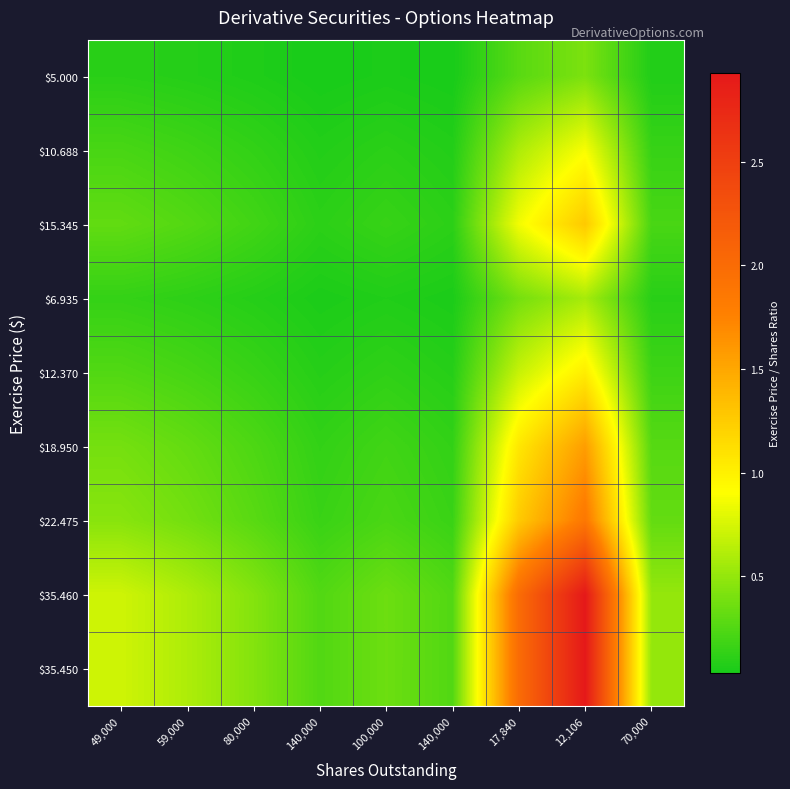

Reading right to left, transcribe all the data shown in this chart.

$5.000: 70,000=0.1	12,106=0.4	17,840=0.3	140,000=0.0	100,000=0.1	140,000=0.0	80,000=0.1	59,000=0.1	49,000=0.1
$10.688: 70,000=0.2	12,106=0.9	17,840=0.6	140,000=0.1	100,000=0.1	140,000=0.1	80,000=0.1	59,000=0.2	49,000=0.2
$15.345: 70,000=0.2	12,106=1.3	17,840=0.9	140,000=0.1	100,000=0.2	140,000=0.1	80,000=0.2	59,000=0.3	49,000=0.3
$6.935: 70,000=0.1	12,106=0.6	17,840=0.4	140,000=0.0	100,000=0.1	140,000=0.0	80,000=0.1	59,000=0.1	49,000=0.1
$12.370: 70,000=0.2	12,106=1.0	17,840=0.7	140,000=0.1	100,000=0.1	140,000=0.1	80,000=0.2	59,000=0.2	49,000=0.3
$18.950: 70,000=0.3	12,106=1.6	17,840=1.1	140,000=0.1	100,000=0.2	140,000=0.1	80,000=0.2	59,000=0.3	49,000=0.4
$22.475: 70,000=0.3	12,106=1.9	17,840=1.3	140,000=0.2	100,000=0.2	140,000=0.2	80,000=0.3	59,000=0.4	49,000=0.5
$35.460: 70,000=0.5	12,106=2.9	17,840=2.0	140,000=0.3	100,000=0.4	140,000=0.3	80,000=0.4	59,000=0.6	49,000=0.7
$35.450: 70,000=0.5	12,106=2.9	17,840=2.0	140,000=0.3	100,000=0.4	140,000=0.3	80,000=0.4	59,000=0.6	49,000=0.7